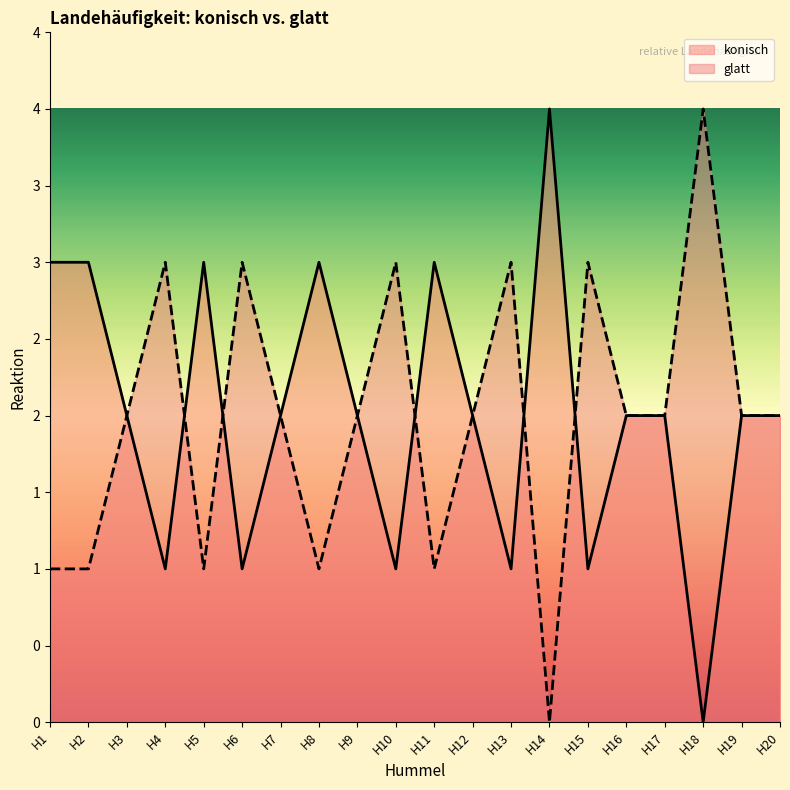

Reading left to right, transcribe all the data shown in this chart.

konisch: 3	3	2	1	3	1	2	3	2	1	3	2	1	4	1	2	2	0	2	2
glatt: 1	1	2	3	1	3	2	1	2	3	1	2	3	0	3	2	2	4	2	2